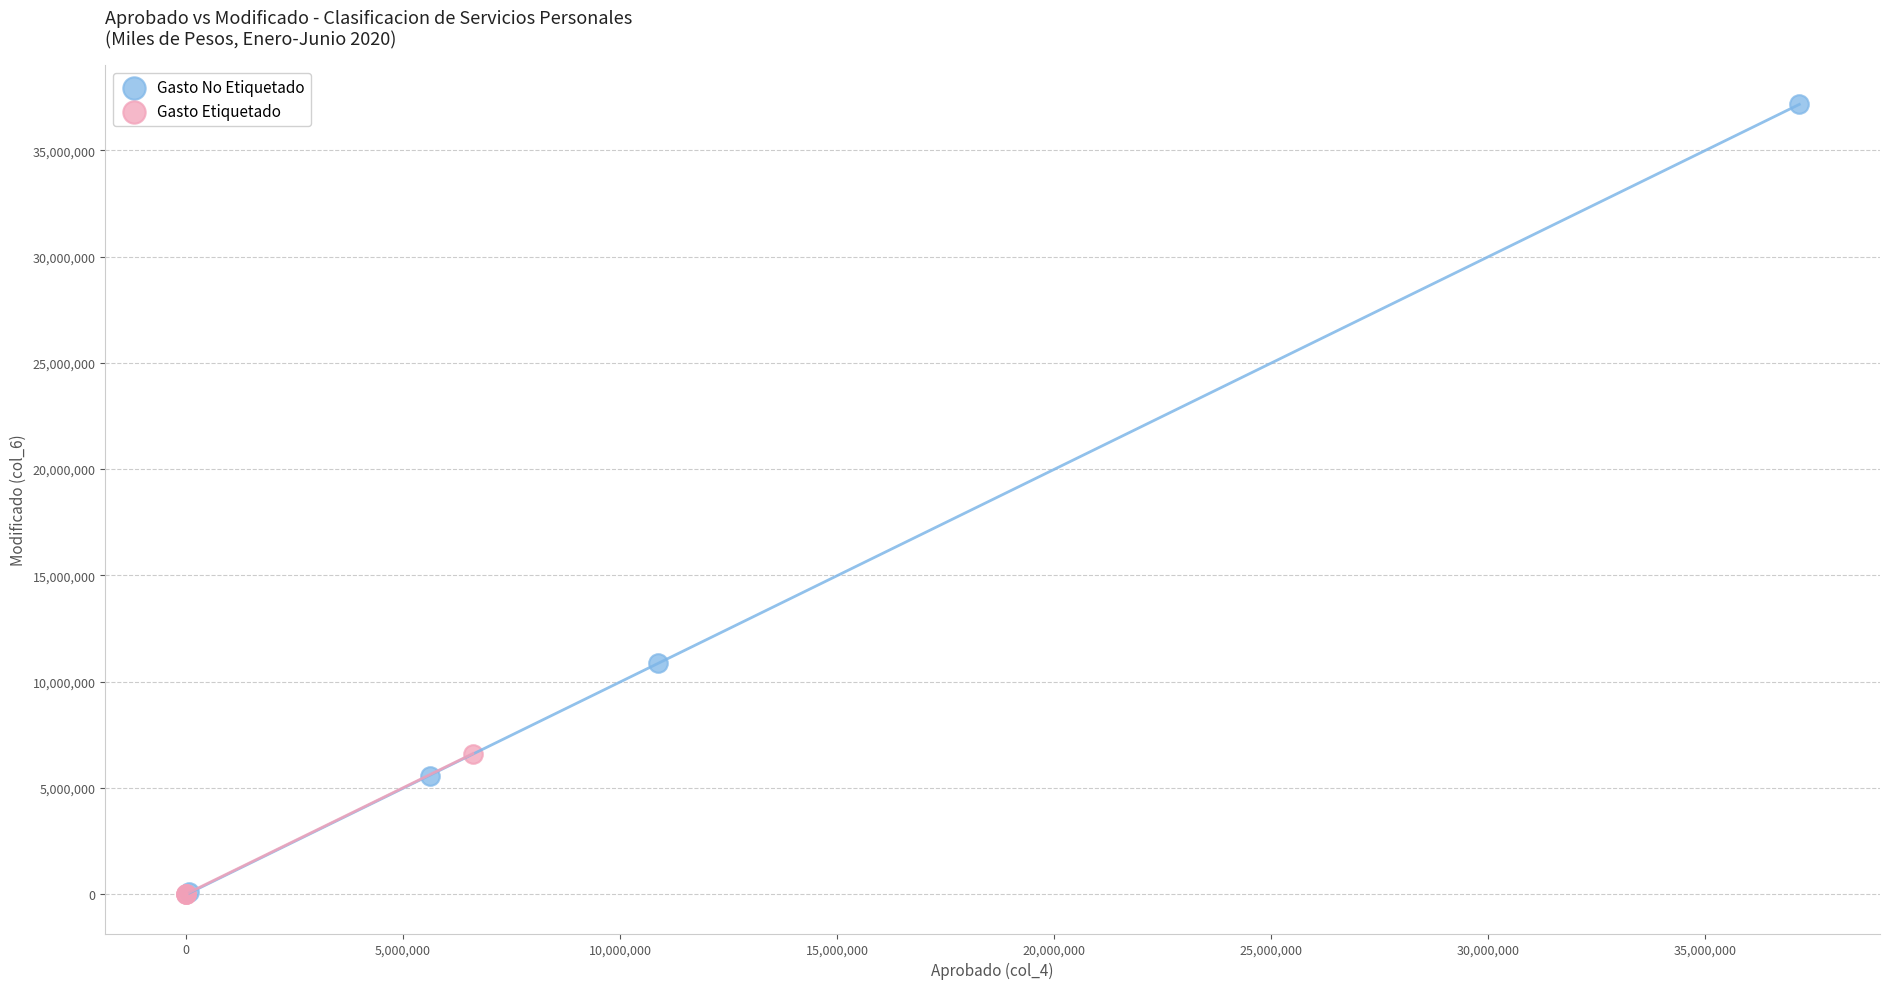

Which series has the widest spread of Y values?

Gasto No Etiquetado